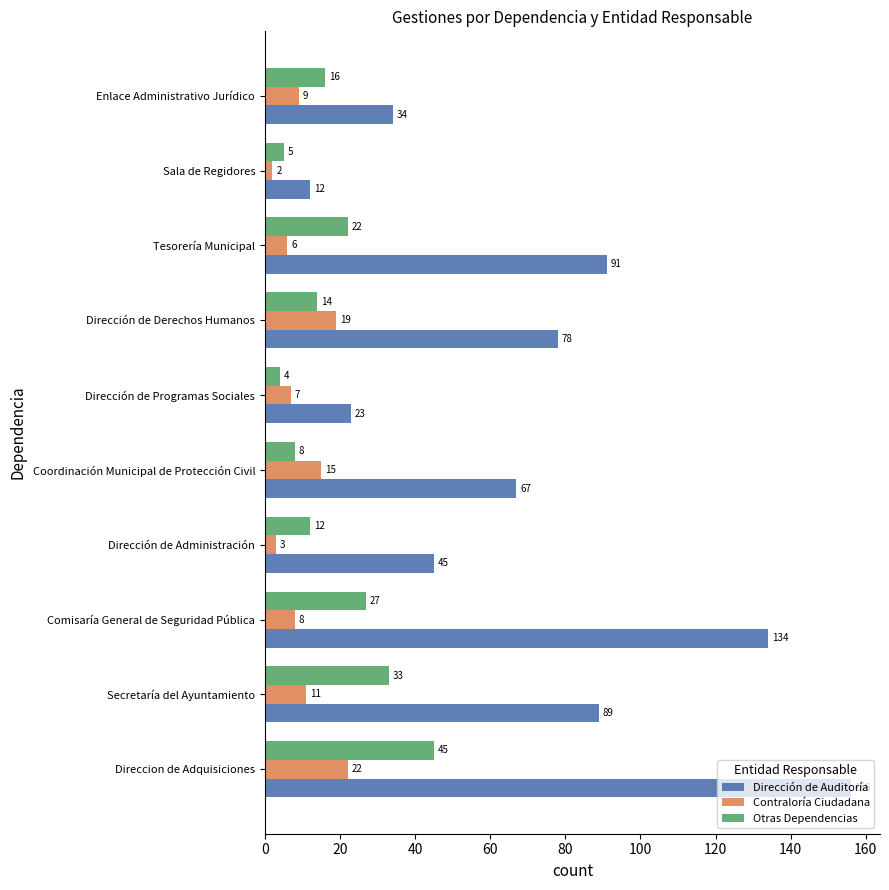

True or false: Contraloría Ciudadana has a value of 3 at Dirección de Administración.

True